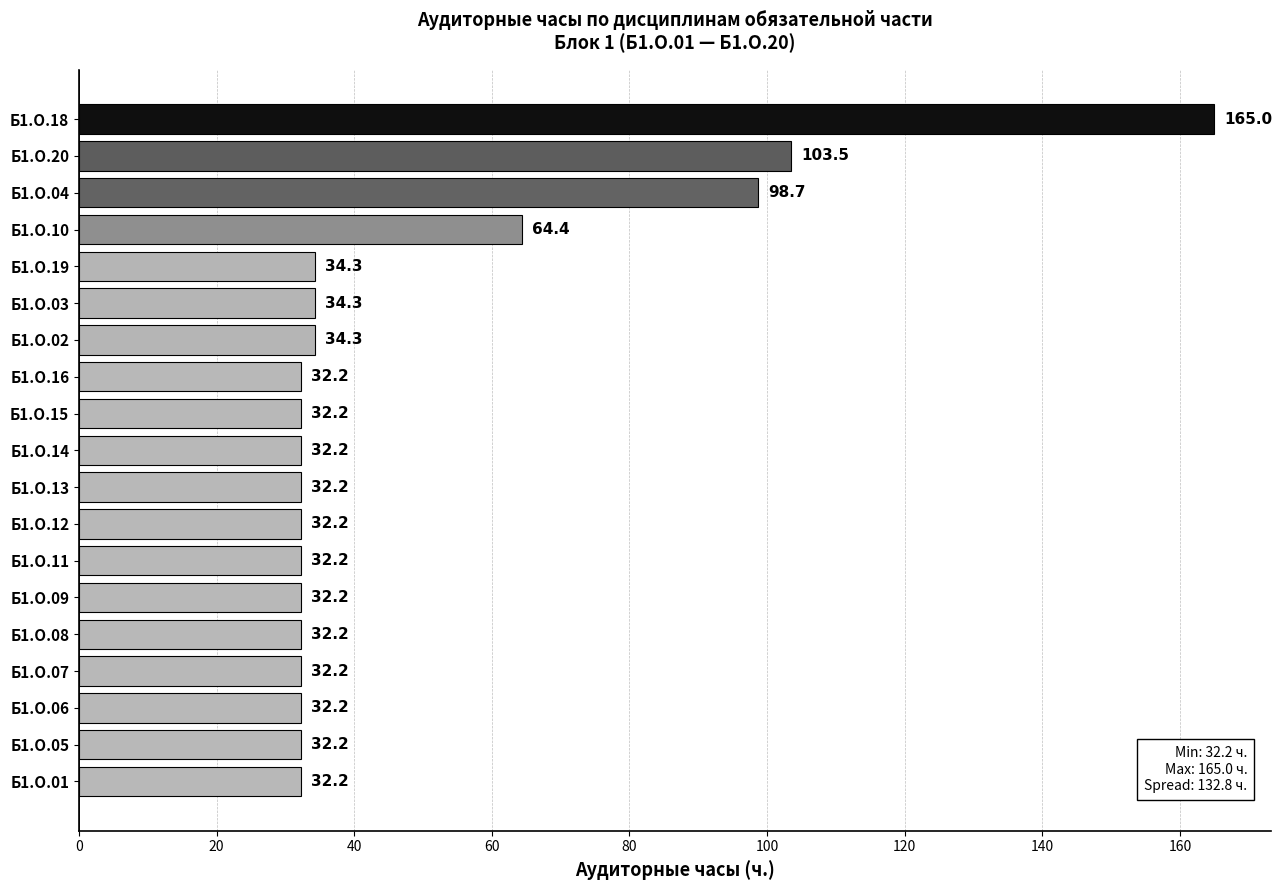

Reading bottom to top, what are all the values shown in this chart?

32.2	32.2	32.2	32.2	32.2	32.2	32.2	32.2	32.2	32.2	32.2	32.2	34.3	34.3	34.3	64.4	98.7	103.5	165.0